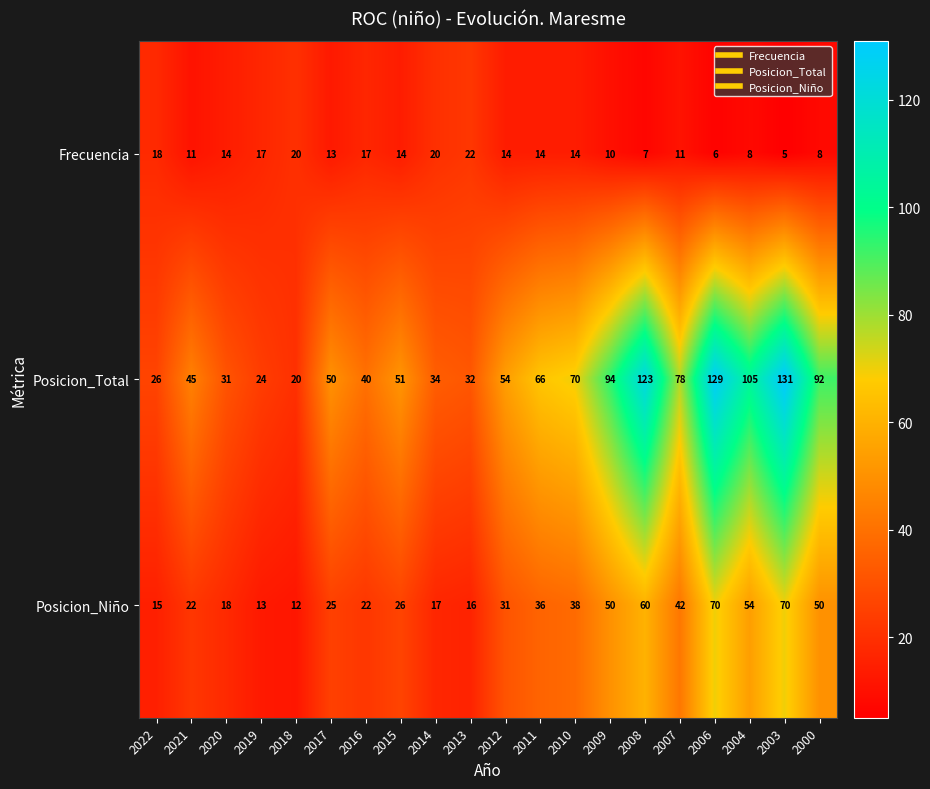

What is the sum of all Posicion_Total values?

1295